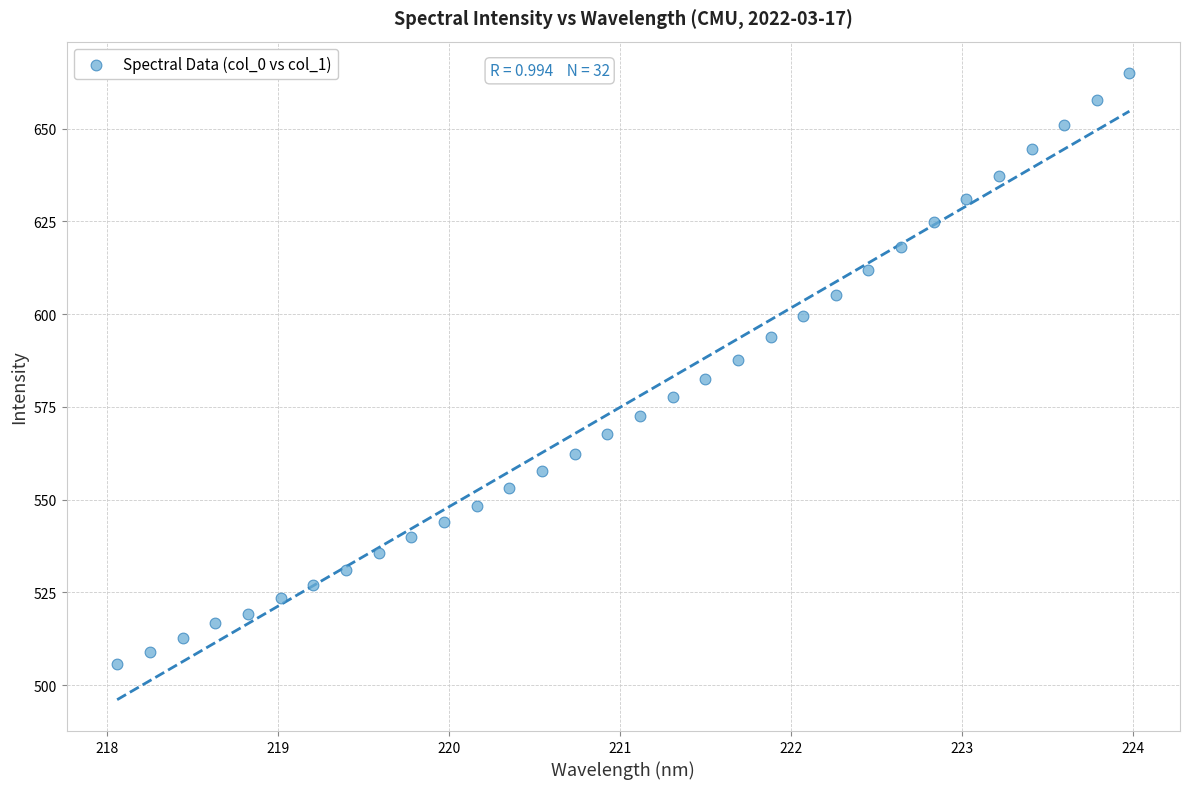

What is the range of X values (max minus min)?

5.9